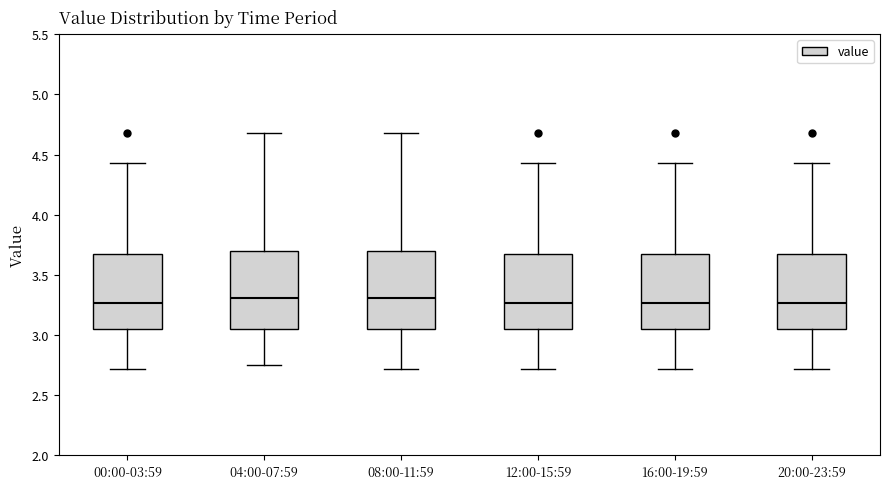

Where is the upper edge of the box for 20:00-23:59 on the y-axis? The values are not printed on the chart, so give them approximately, as read against the axis.

3.65